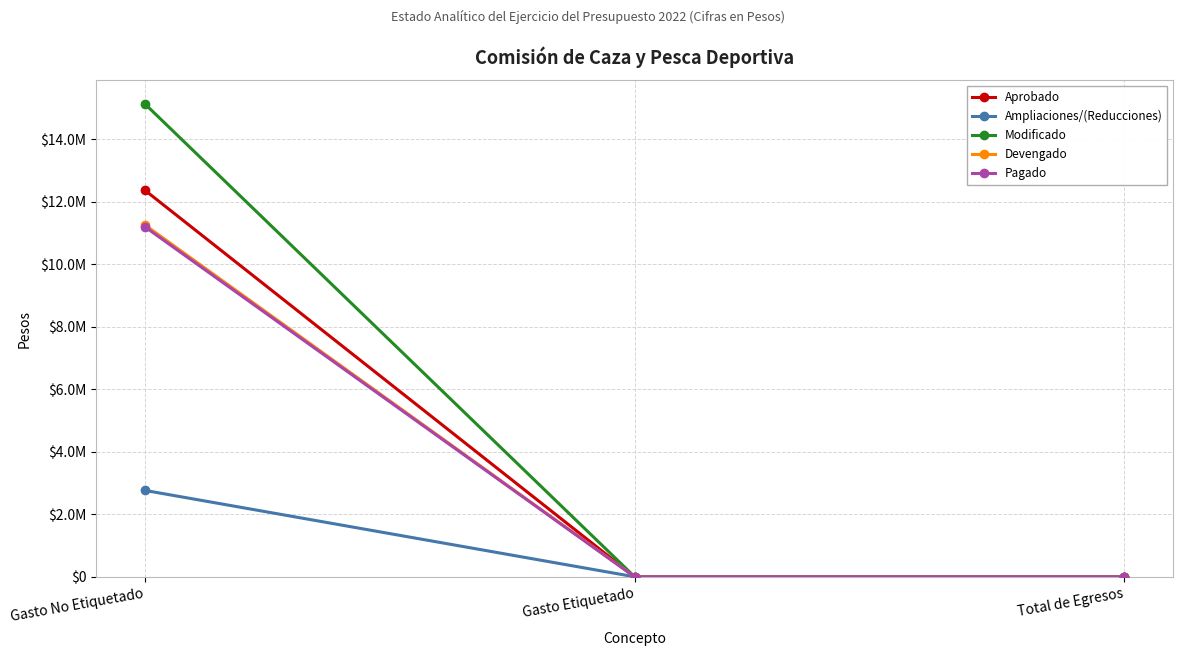

What are all the series names shown in the legend?

Aprobado, Ampliaciones/(Reducciones), Modificado, Devengado, Pagado